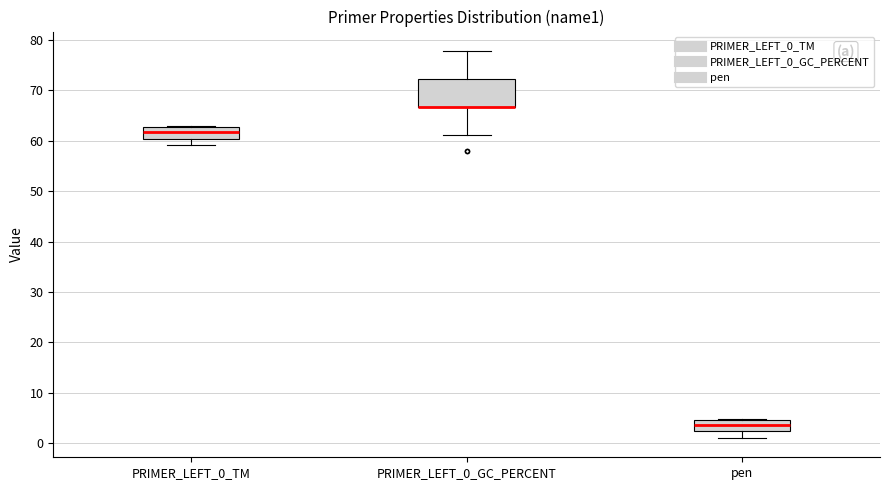

Reading left to right, read every box against the y-axis: the position of its median line, the range the box covers, and the ends of its whiskers. The values are not printed on the chart, so give them approximately, as read against the axis.

PRIMER_LEFT_0_TM: median 62, box 60 to 63, whiskers 59 to 63
PRIMER_LEFT_0_GC_PERCENT: median 67 (drawn on the box's lower edge), box 67 to 72, whiskers 61 to 78
pen: median 4, box 2 to 5, whiskers 1 to 5